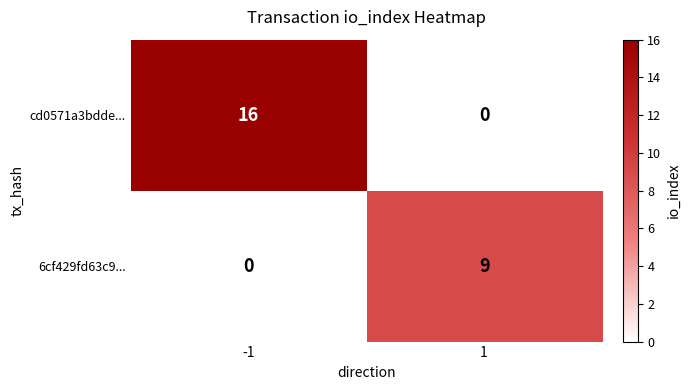

Between -1 and 1, which series saw the biggest shift?

cd0571a3bdde...